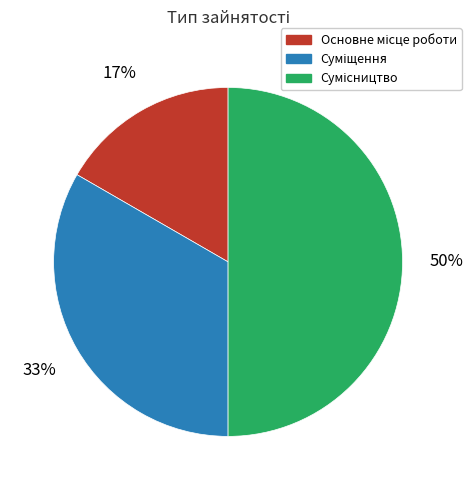

To the nearest percent, what is the difference between the largest and smallest slice percentages?

33%